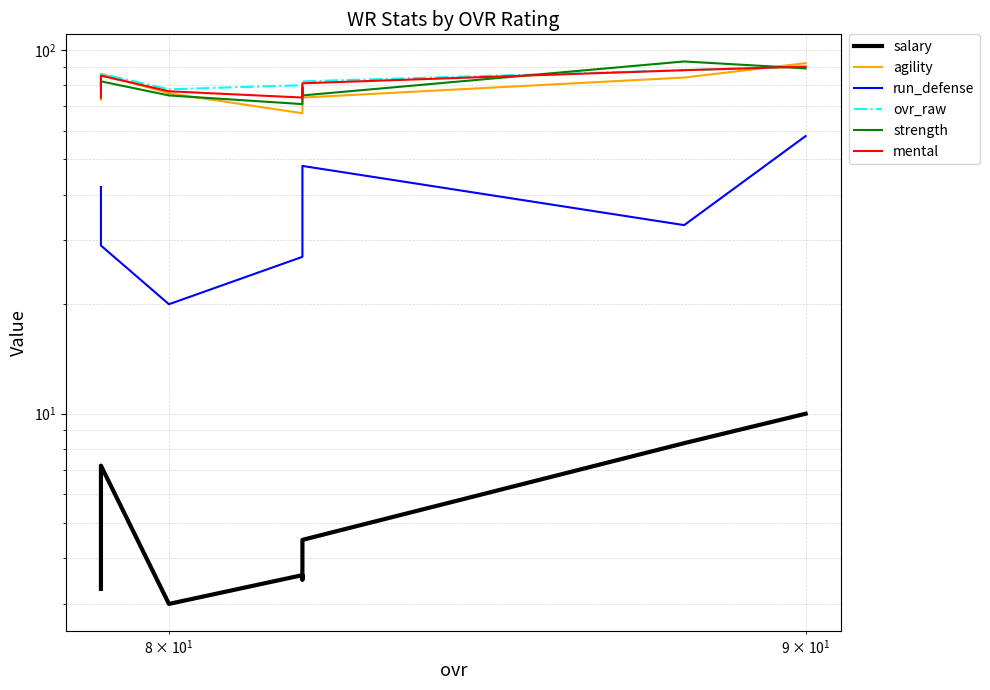

The value of salary at $\mathdefault{10^{2}}$ is 1.6. True or false?

False